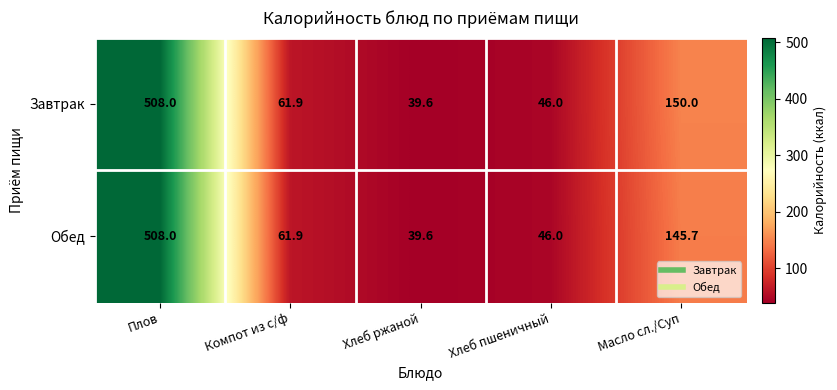

Rank the series by their average value, from highest to lowest.

Завтрак, Обед